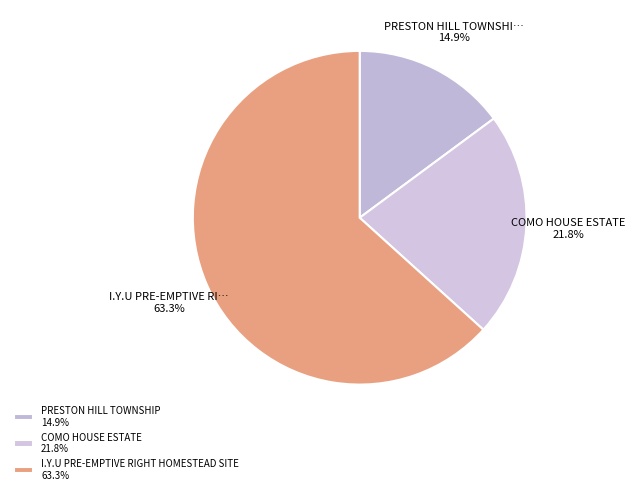

What is the total percentage of COMO HOUSE ESTATE and PRESTON HILL TOWNSHIP?

36.7%